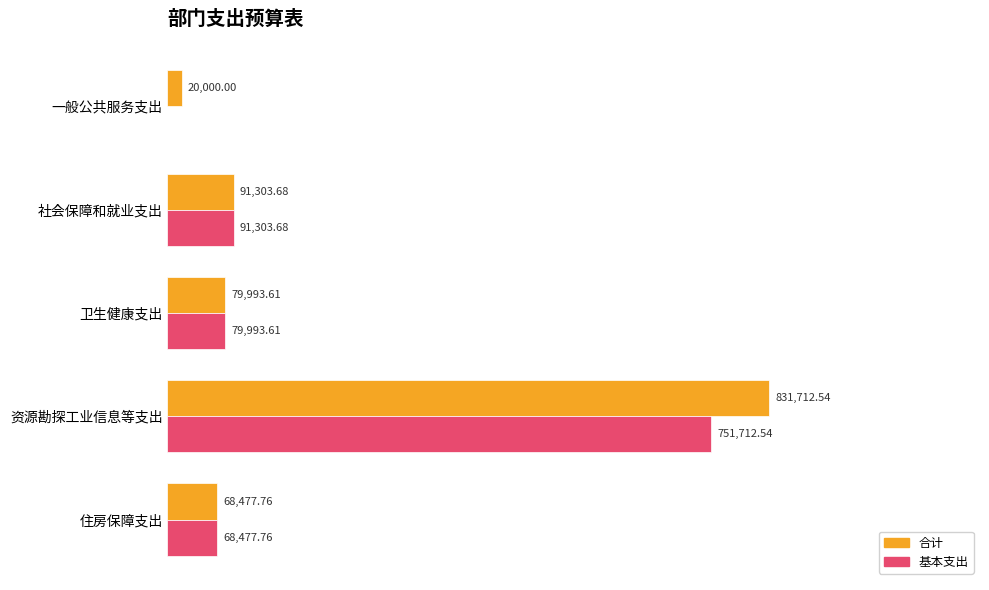

What are all the series names shown in the legend?

合计, 基本支出